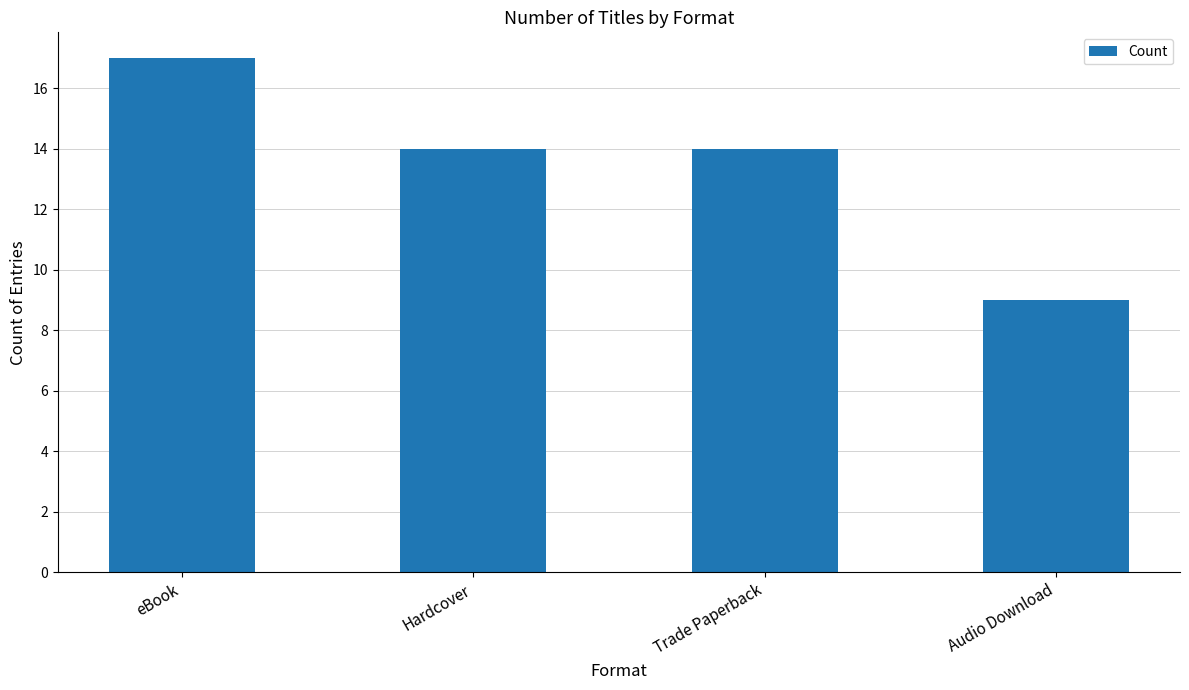

Read the value at eBook.

17